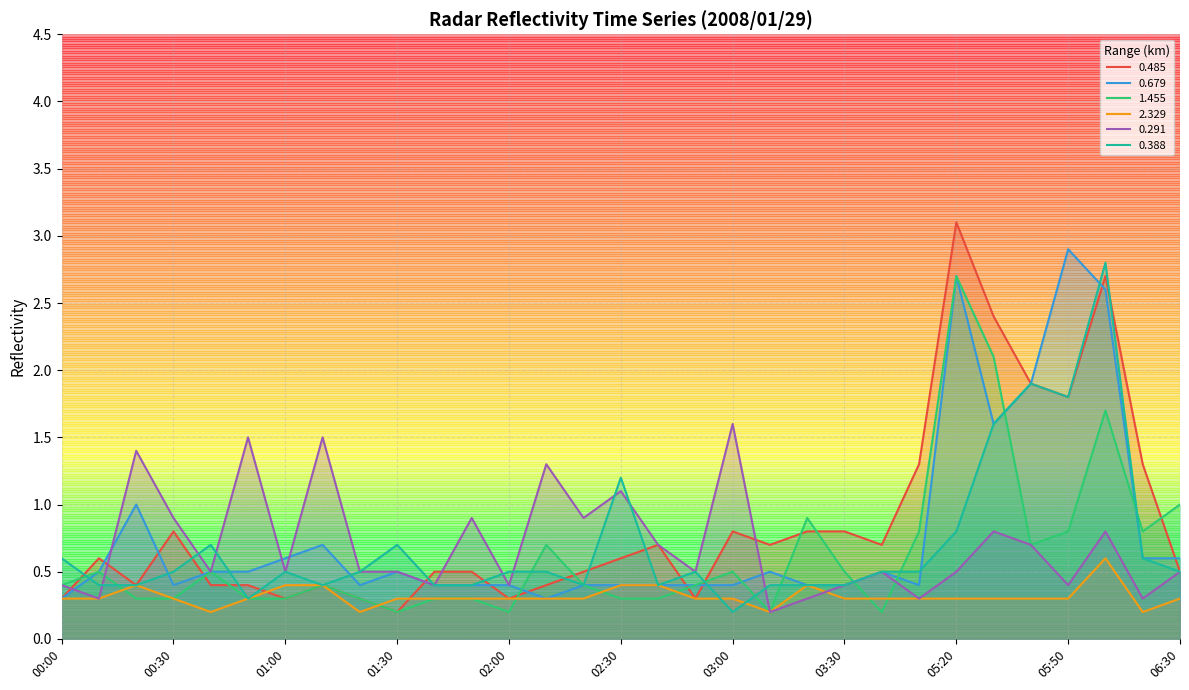

True or false: 0.388 has a value of 0.4 at 02:40.

True